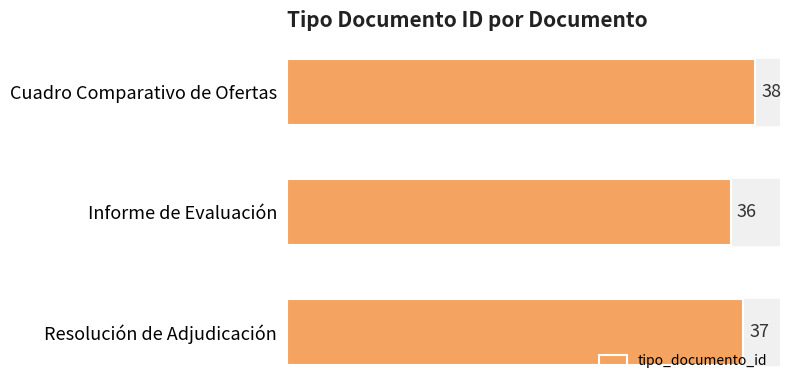

What is the smallest value displayed?

36